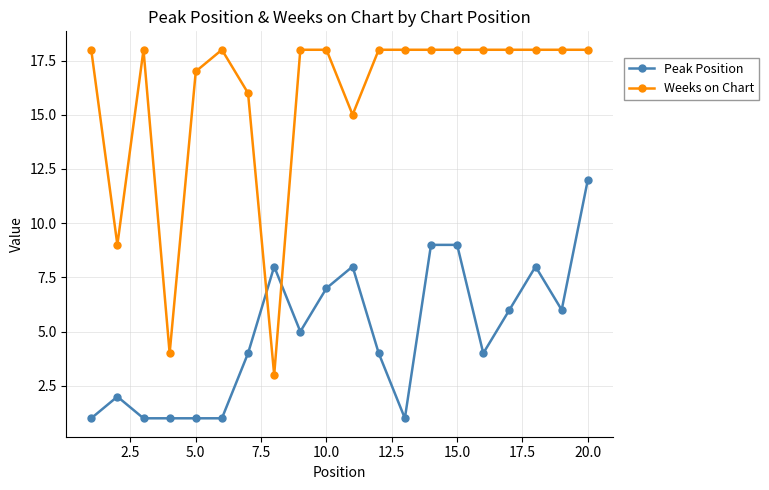

Rank the series by their maximum value, from lowest to highest.

Peak Position, Weeks on Chart